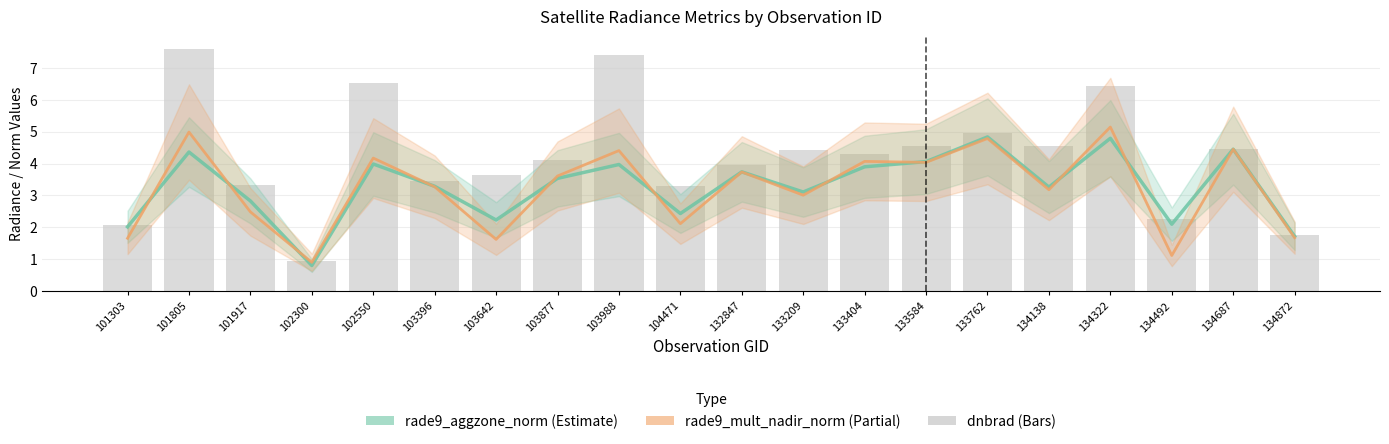

What is the greatest value displayed?

7.6